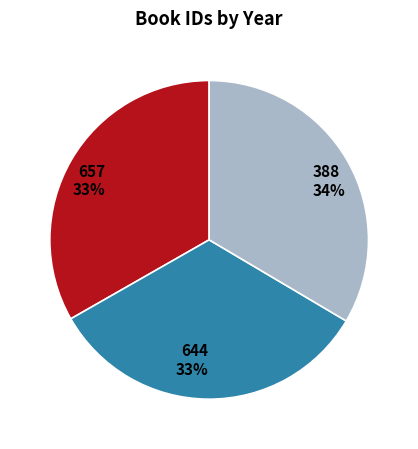

The 388 slice represents 39% of the pie. True or false?

False